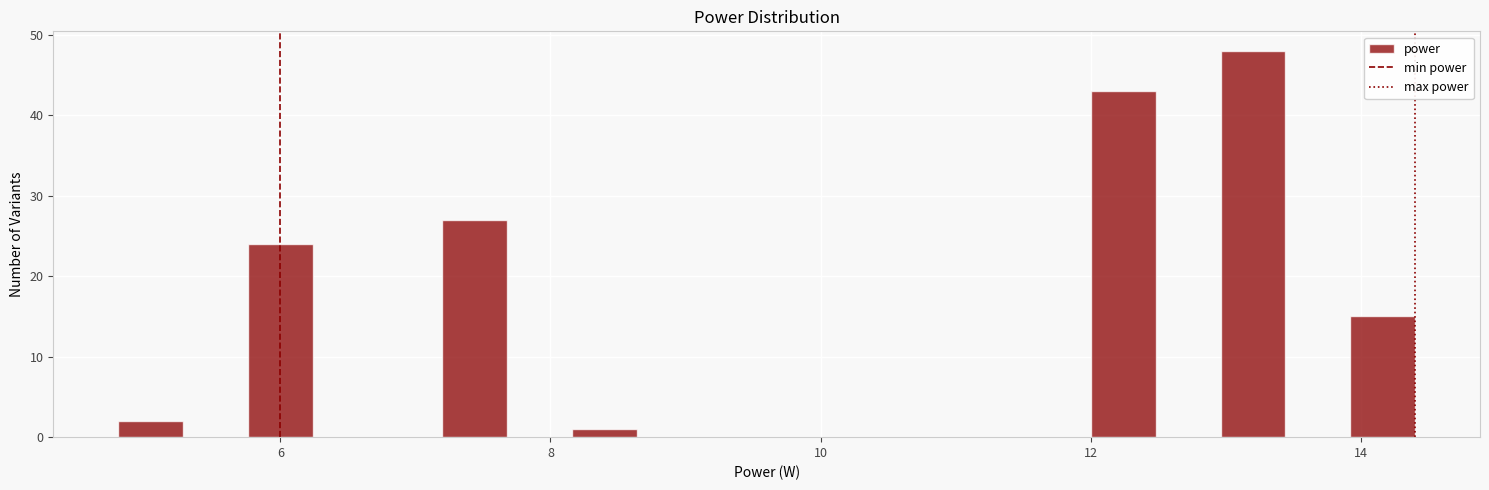

Read against the x-axis, roughly where is the centre of the tallest bar?

13.2